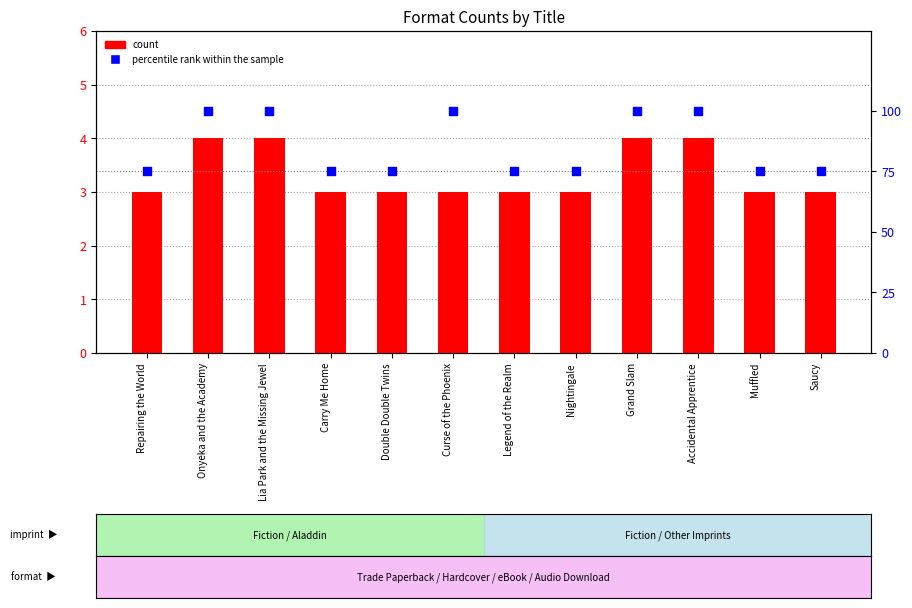

Is the value of count at Onyeka and the Academy greater than the value of percentile rank within the sample at Lia Park and the Missing Jewel?

No